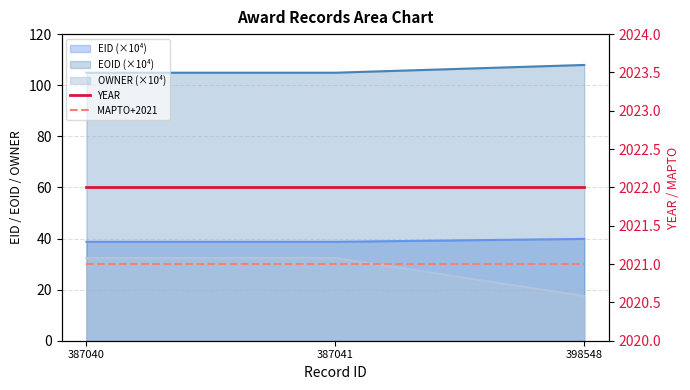

What is the approximate value of YEAR at 387041?

2022